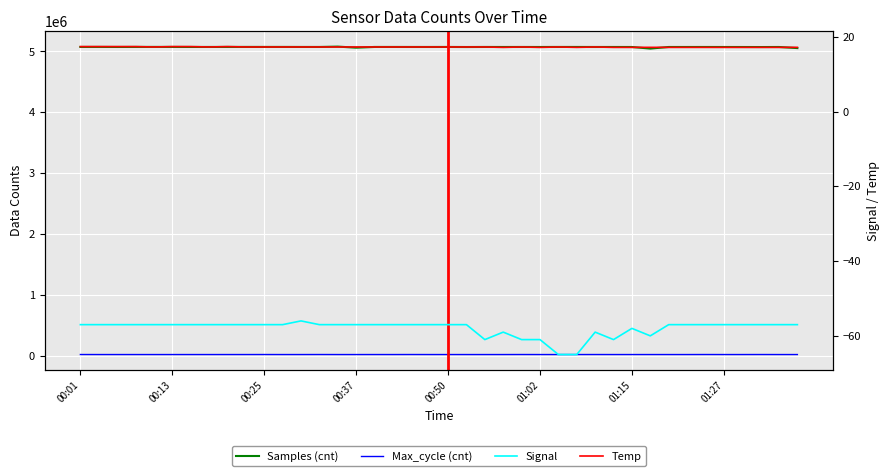

Between 13 and 14, which series saw the biggest shift?

Samples (cnt)